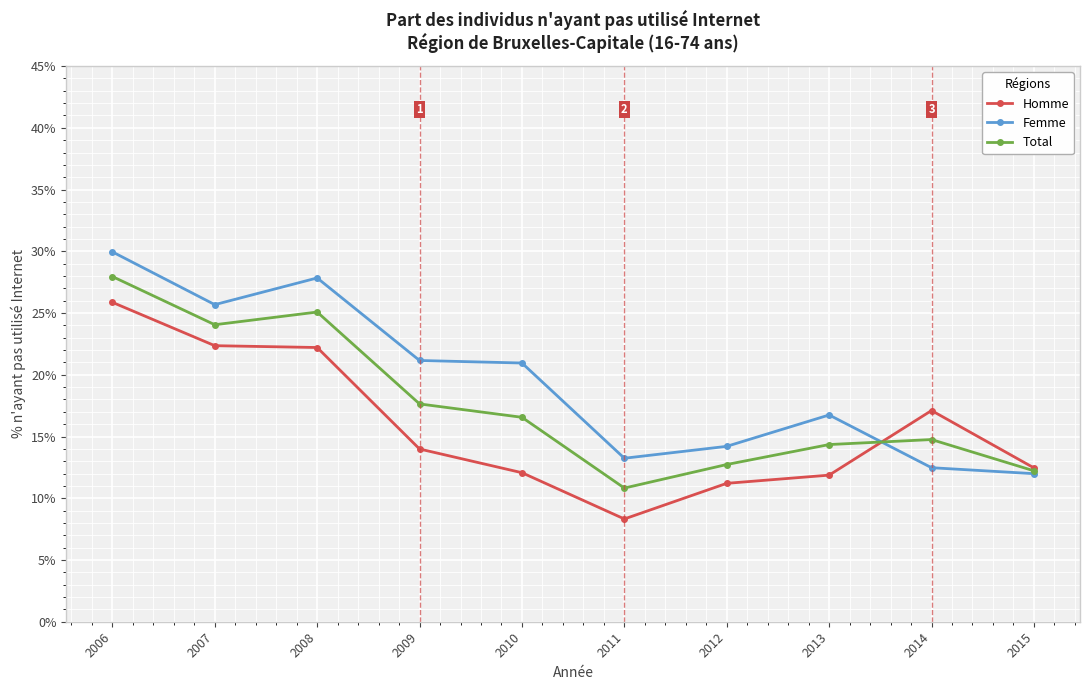

What are all the series names shown in the legend?

Homme, Femme, Total